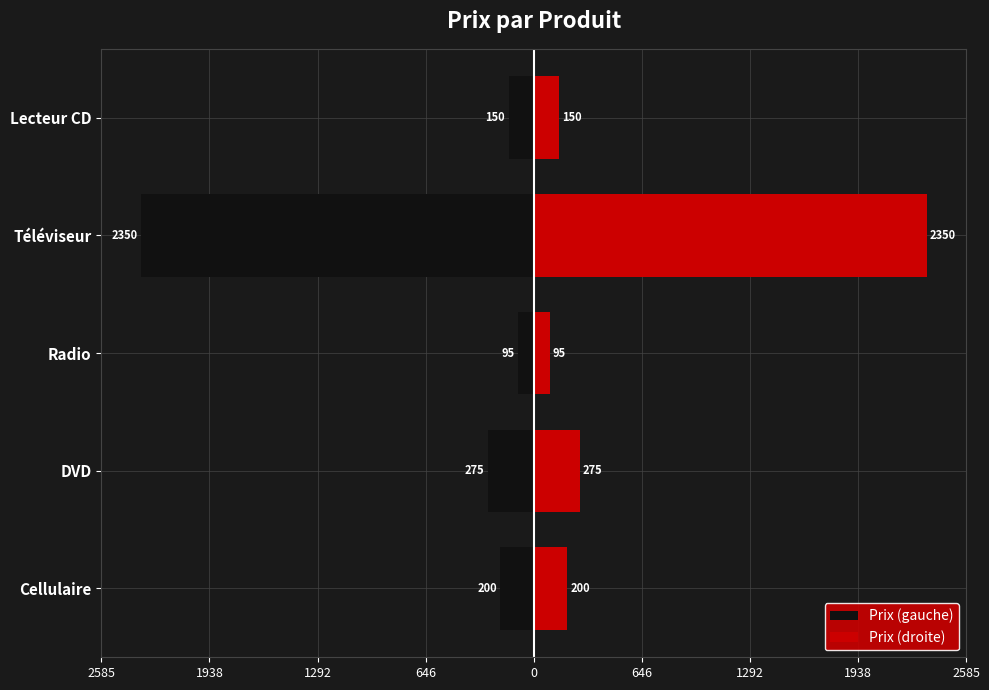

What is the value of the Prix (gauche) bar at the 2nd from the left?

-275